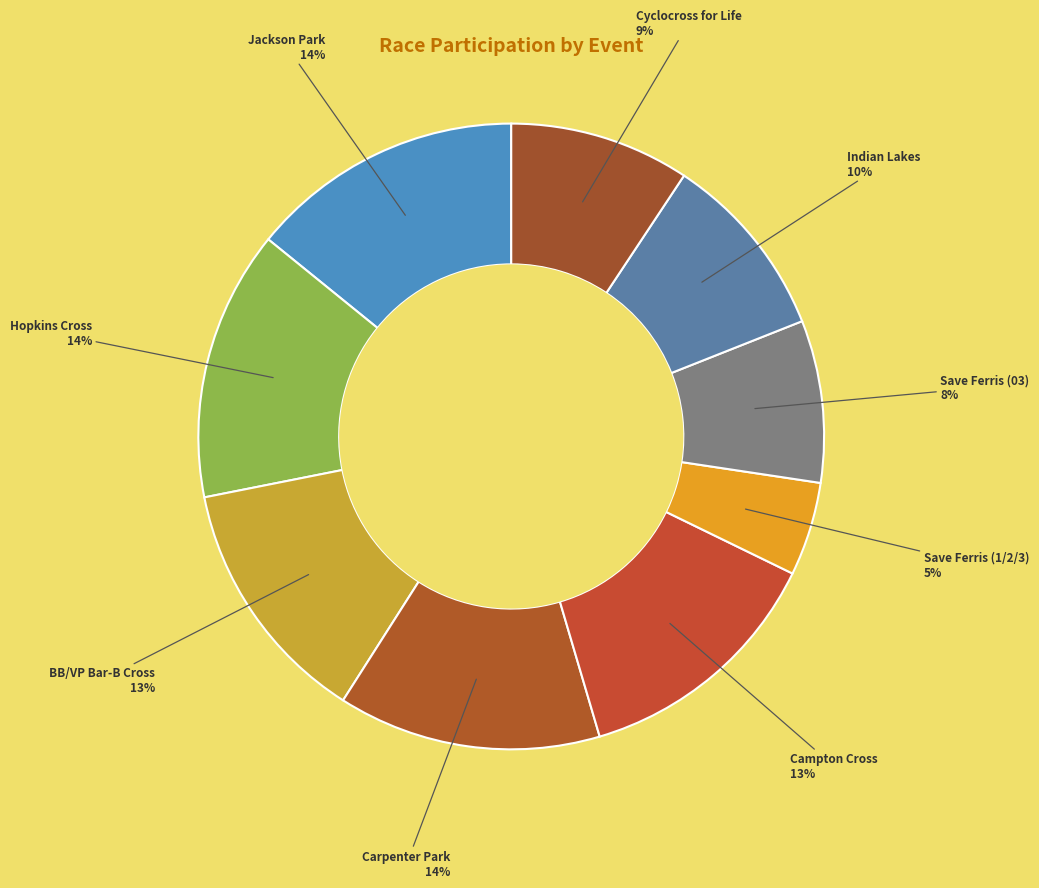

Do Hopkins Cross and Cyclocross for Life together represent more than half of the pie?

No